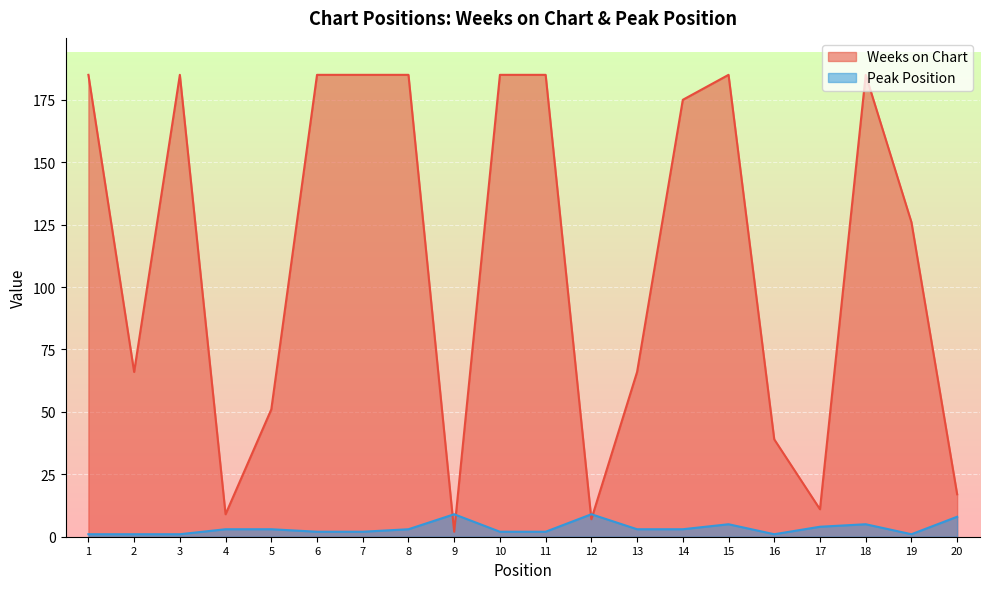

How many data points does each series have?

20